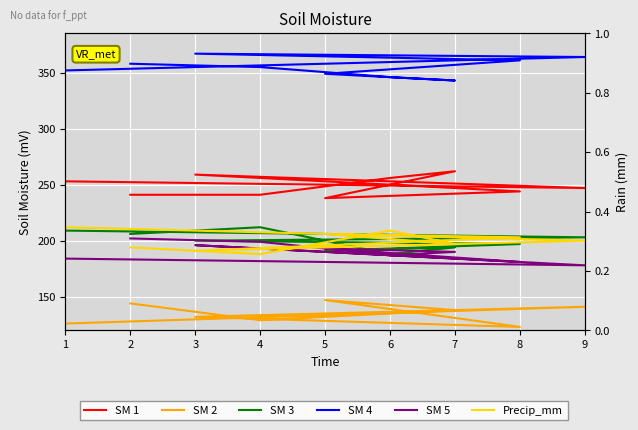

The value of SM 1 at 6 is 256. True or false?

True